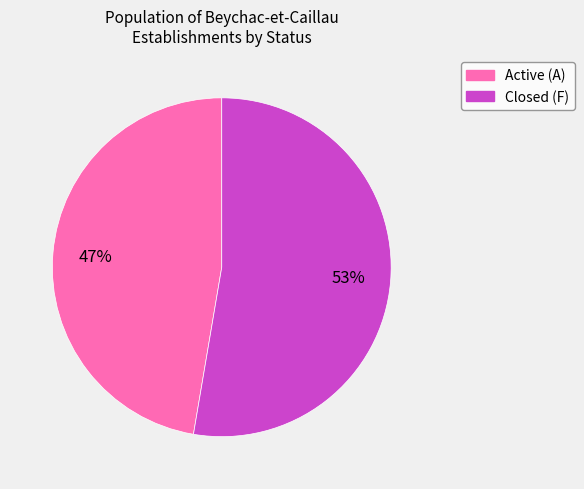

To the nearest percent, what is the average slice percentage?

50%